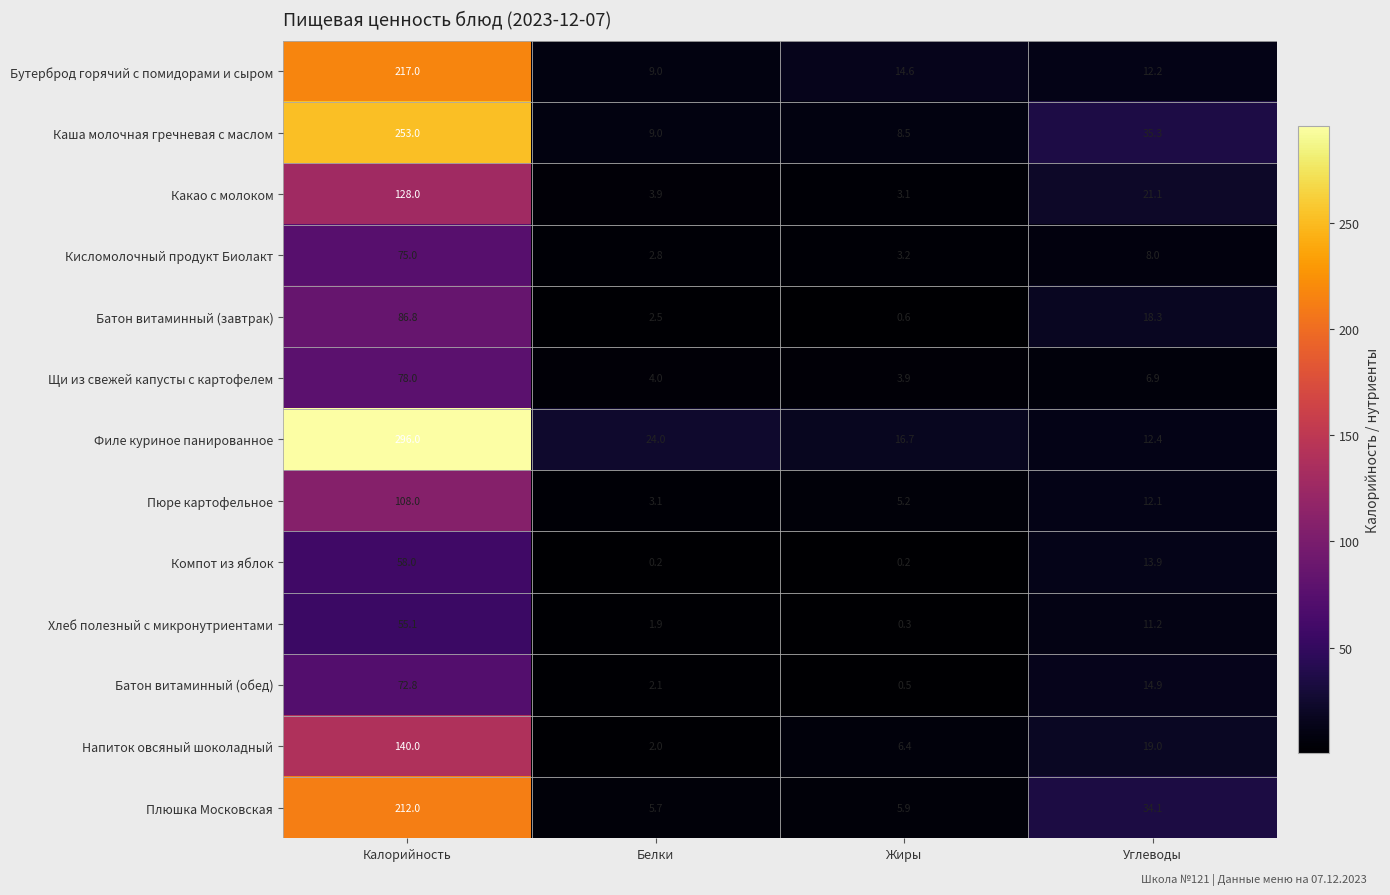

Which series changed the most between Жиры and Углеводы?

Плюшка Московская